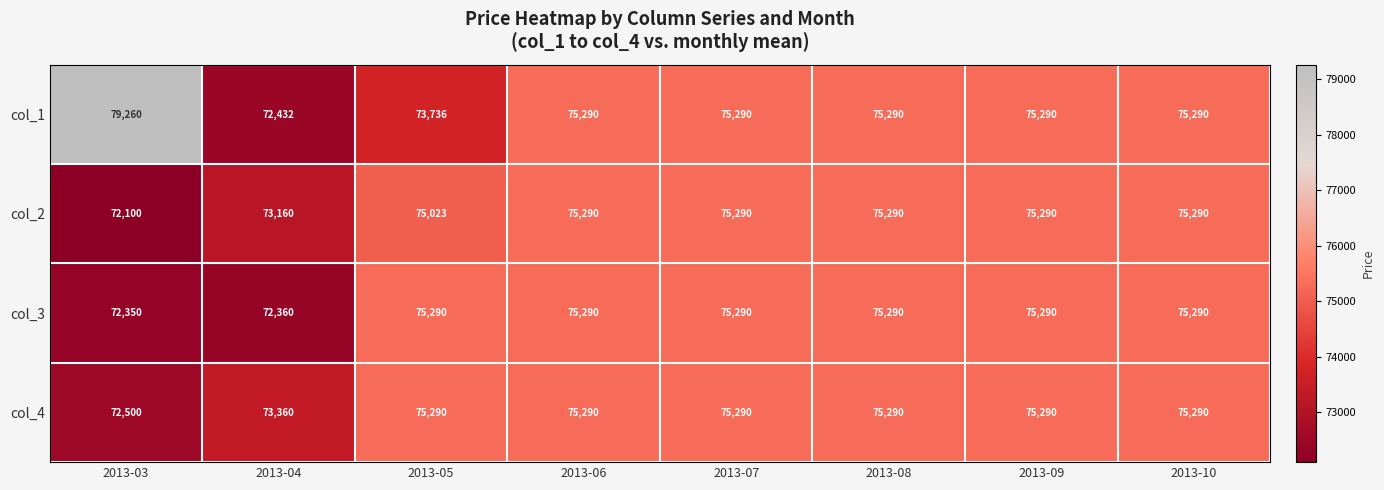

Is it true that col_3 equals 75290 at 2013-07?

True